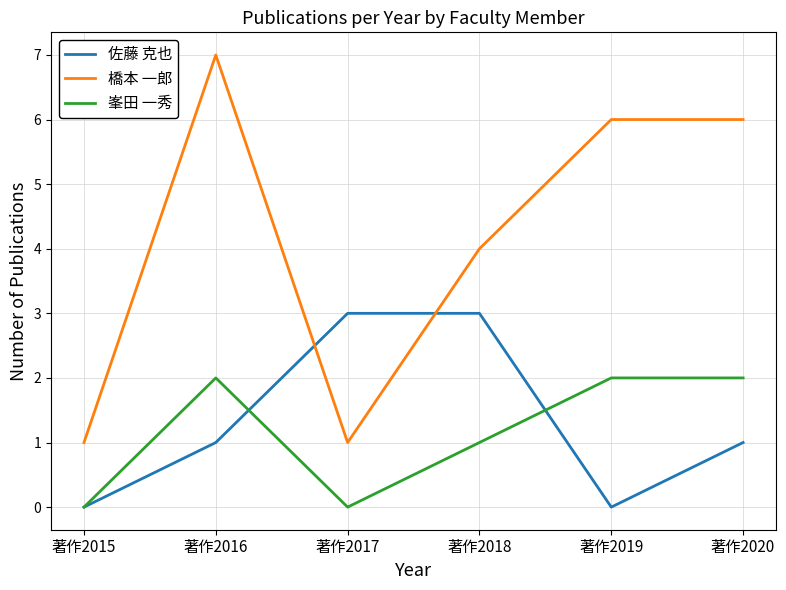

Reading left to right, list all the values displayed in this chart.

佐藤 克也: 0	1	3	3	0	1
橋本 一郎: 1	7	1	4	6	6
峯田 一秀: 0	2	0	1	2	2